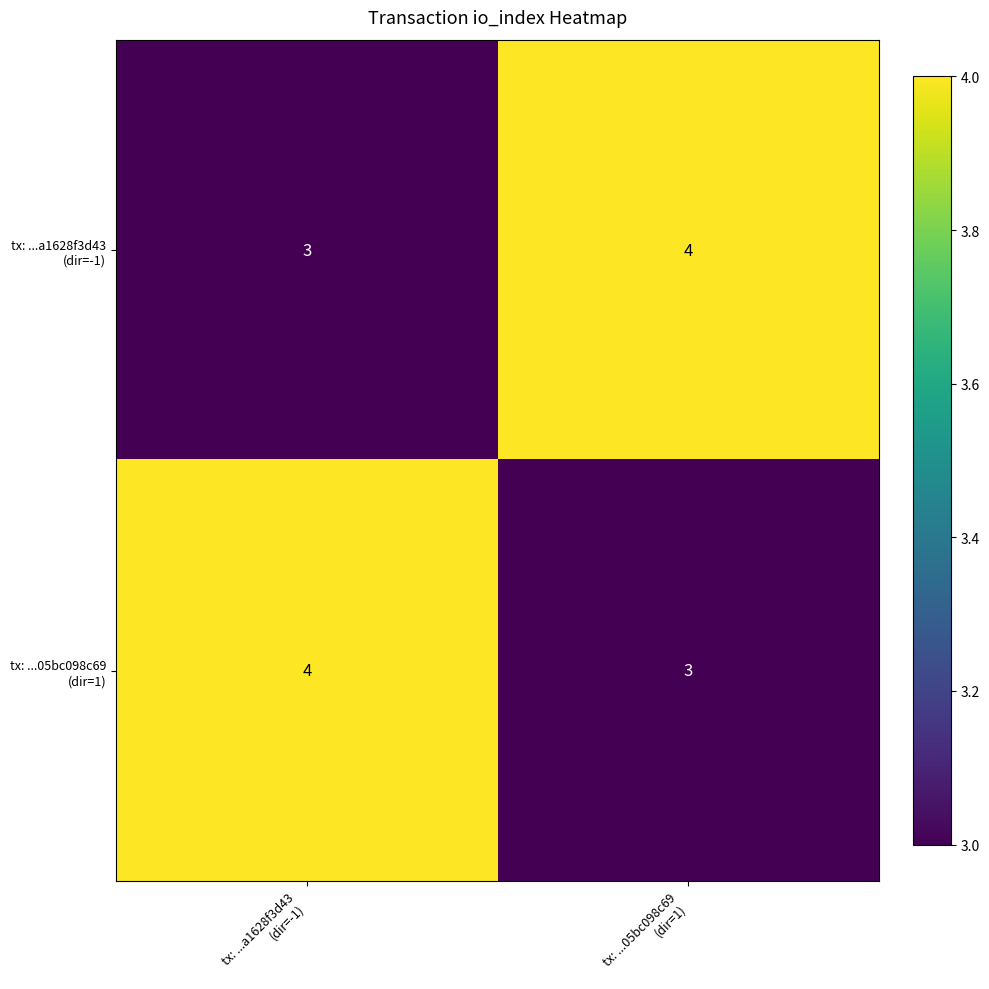

What is the greatest value displayed?

4